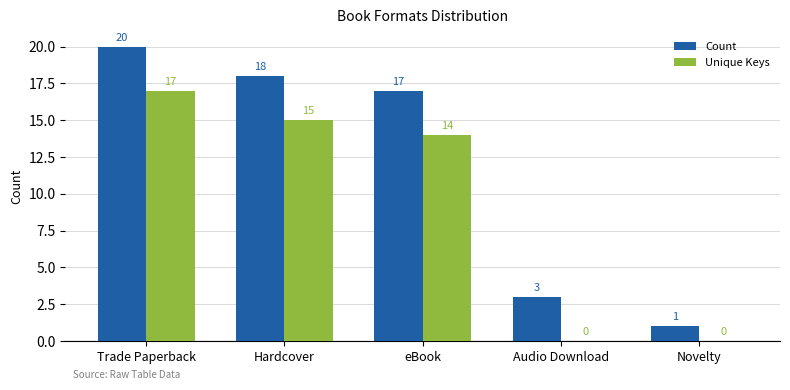

At which label is Unique Keys closest to 8?

eBook